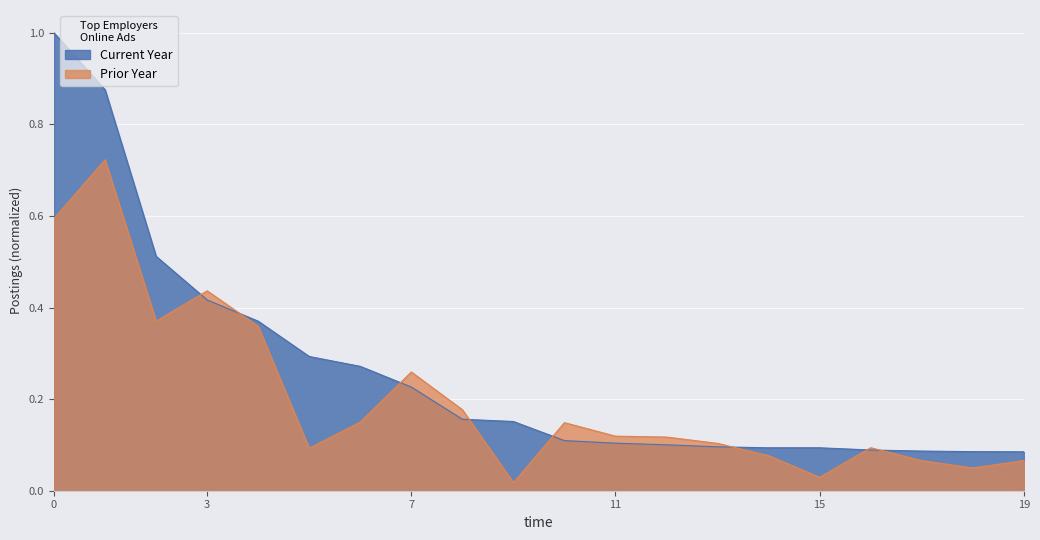

Which series has the largest total across all categories?

Current Year